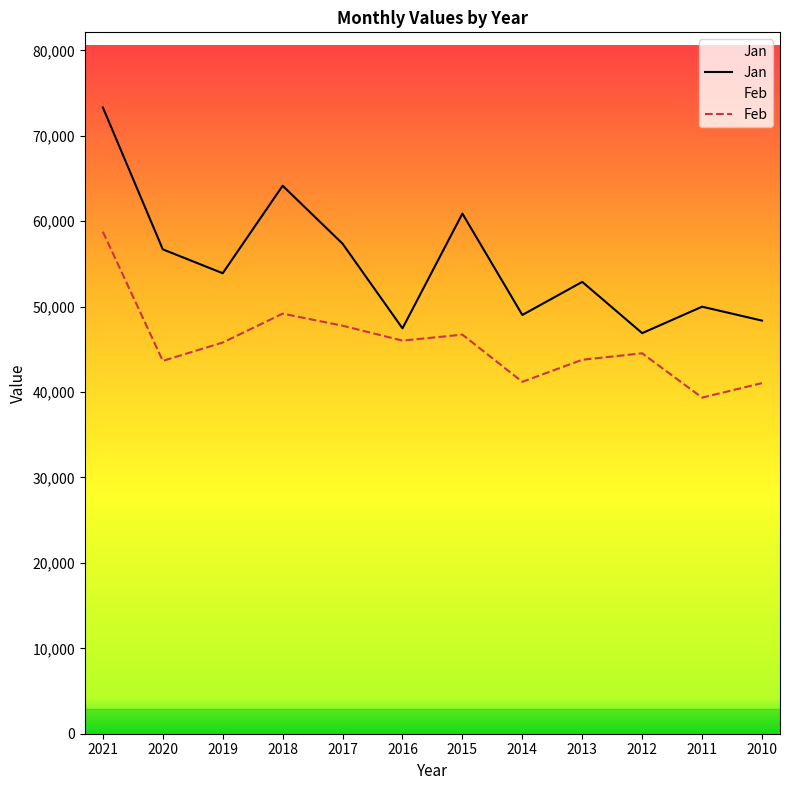

At how many categories does at least one series exceed 41318?

12